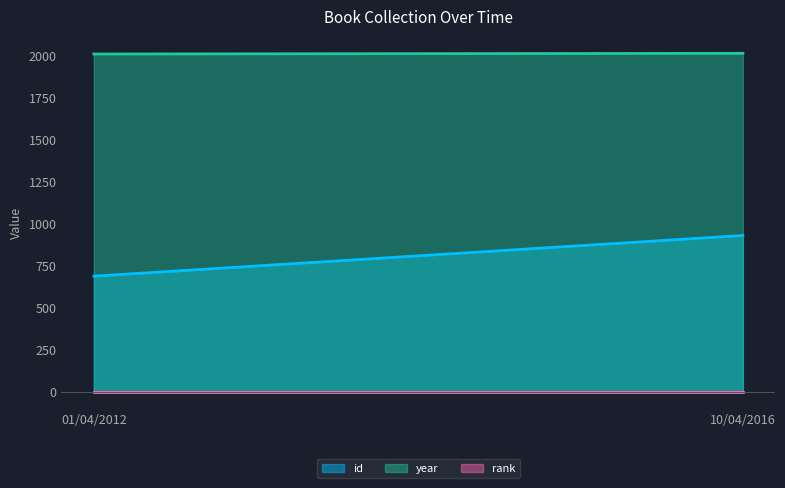

How many lines are shown in the chart?

3